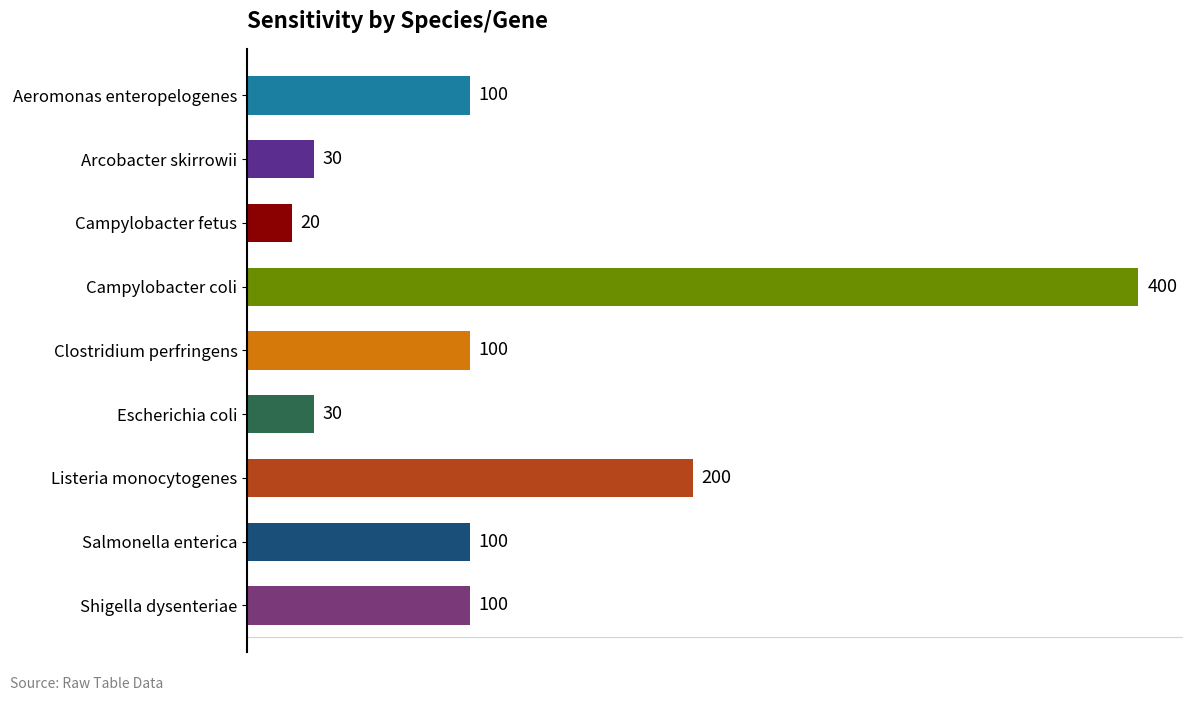

How many series are shown in this chart?

1